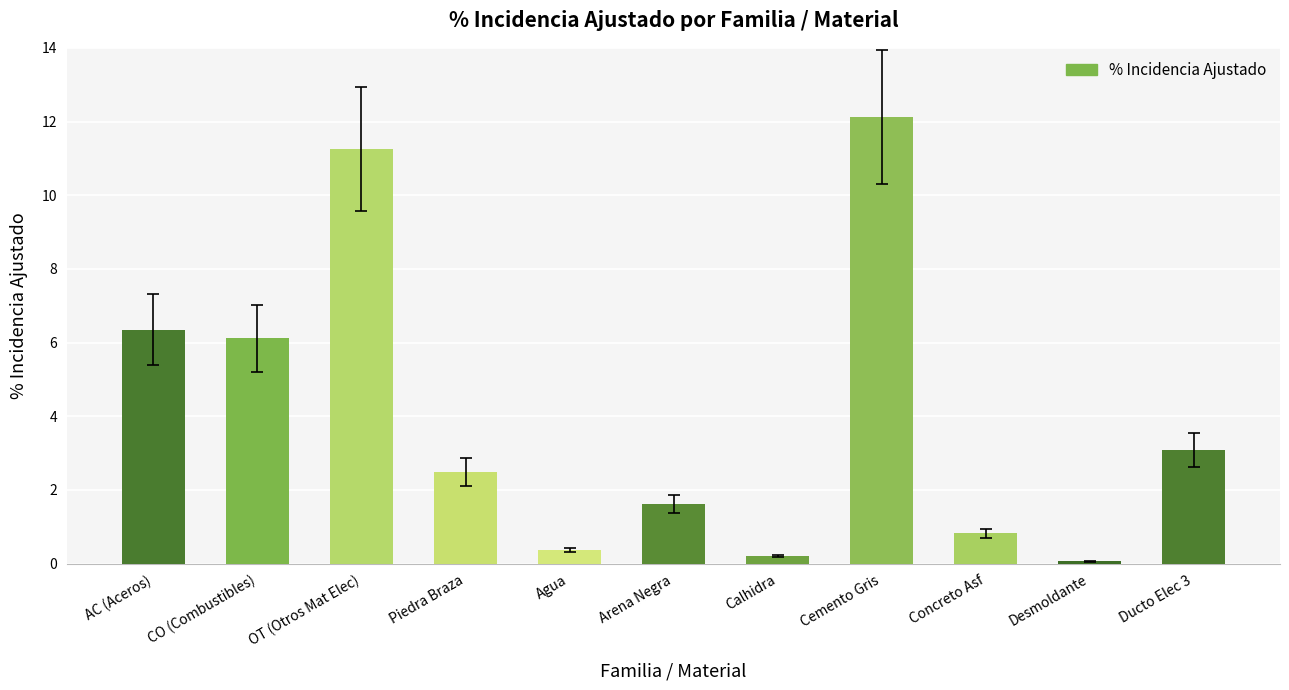

What is the label of the 2nd bar from the left?

CO (Combustibles)